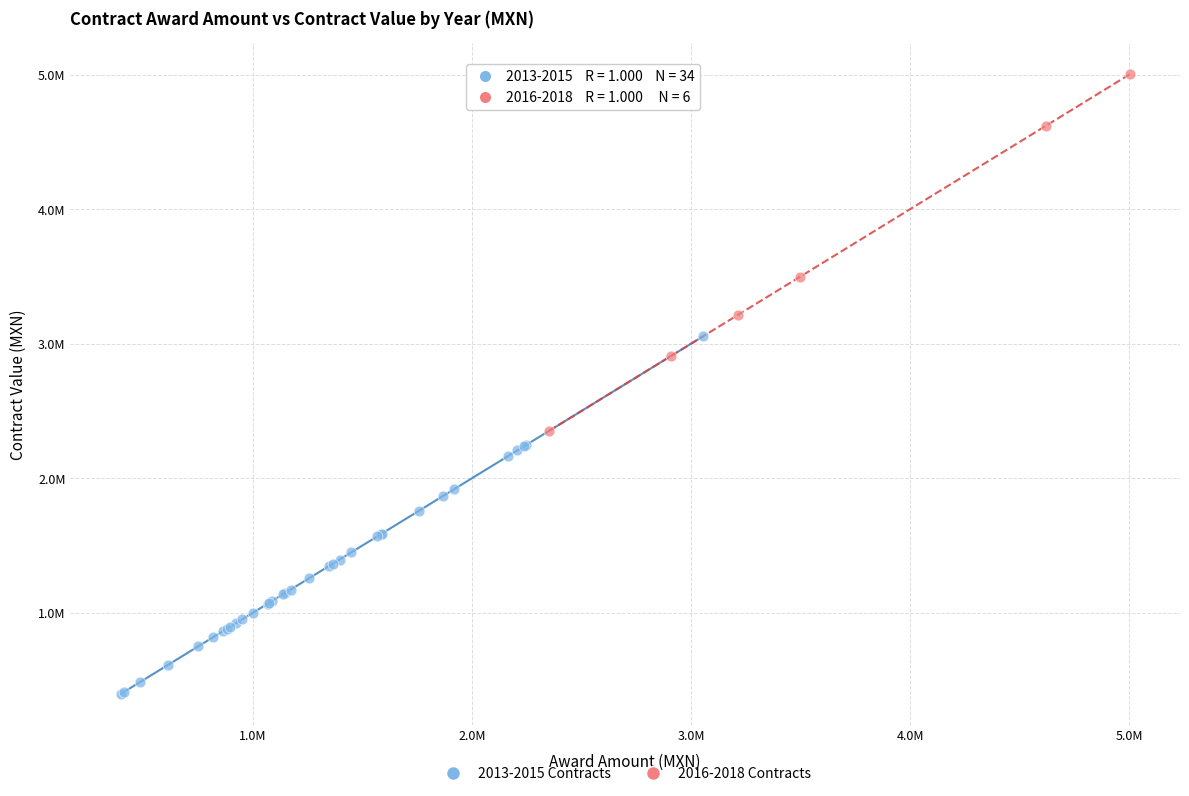

Which series reaches the minimum Y coordinate?

2013-2015 Contracts